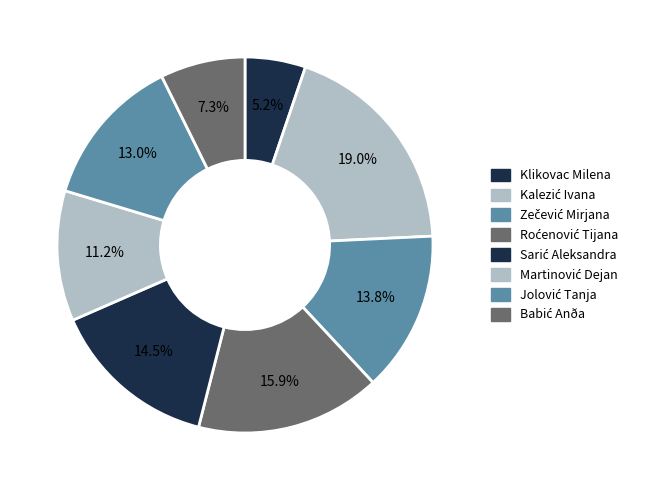

What percentage is the Sarić Aleksandra slice, to the nearest percent?

14%